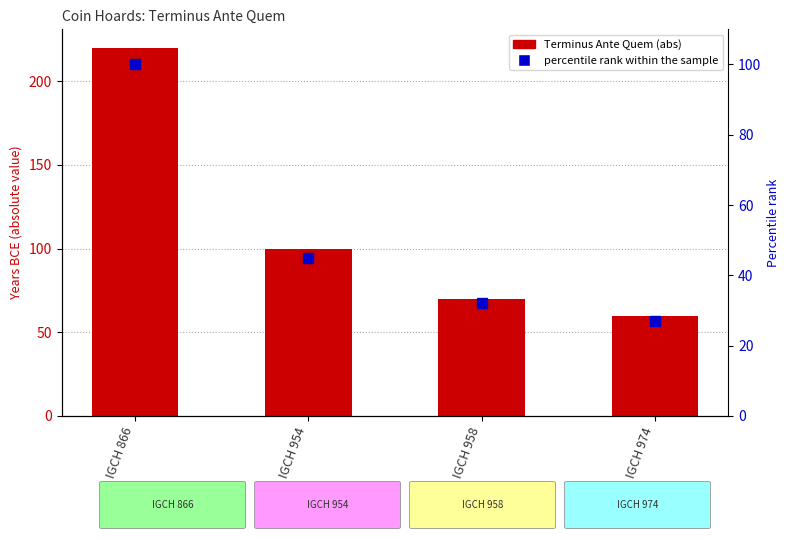

How many data points in Terminus Ante Quem (abs) are less than 100?

2